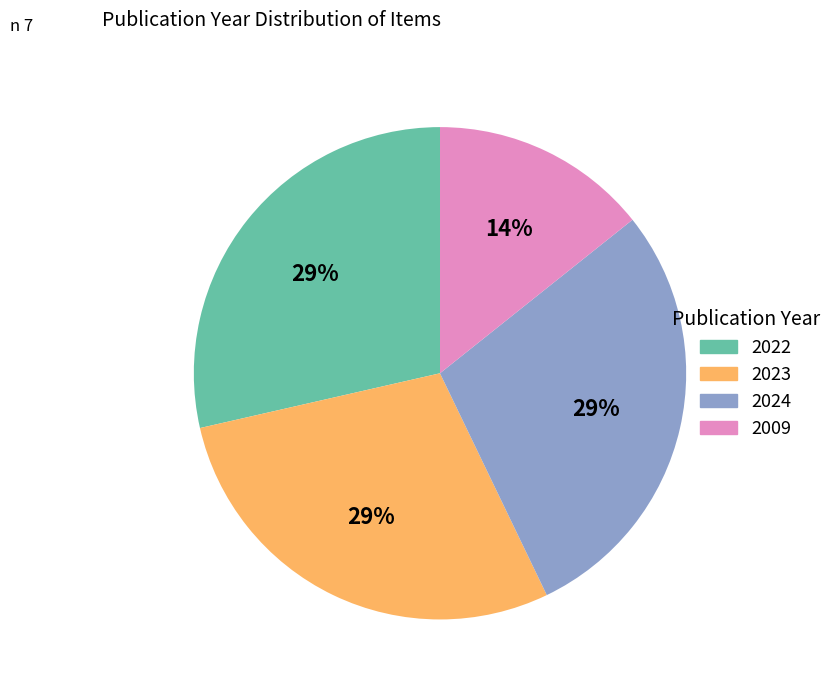

Which slice is the smallest?

2009